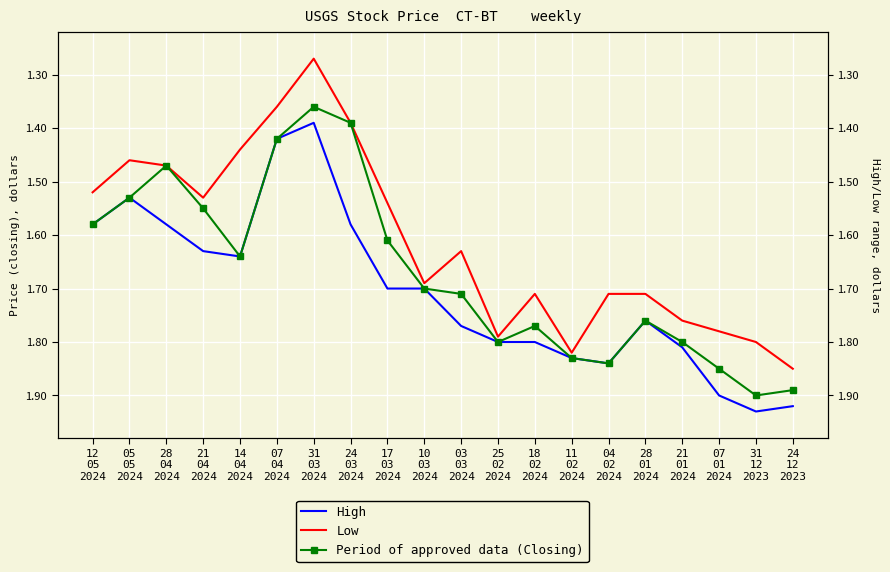

Reading left to right, extract all data points from this chart.

High: 1.6	1.5	1.6	1.6	1.6	1.4	1.4	1.6	1.7	1.7	1.8	1.8	1.8	1.8	1.8	1.8	1.8	1.9	1.9	1.9
Low: 1.5	1.5	1.5	1.5	1.4	1.4	1.3	1.4	1.5	1.7	1.6	1.8	1.7	1.8	1.7	1.7	1.8	1.8	1.8	1.9
Period of approved data (Closing): 1.6	1.5	1.5	1.6	1.6	1.4	1.4	1.4	1.6	1.7	1.7	1.8	1.8	1.8	1.8	1.8	1.8	1.9	1.9	1.9